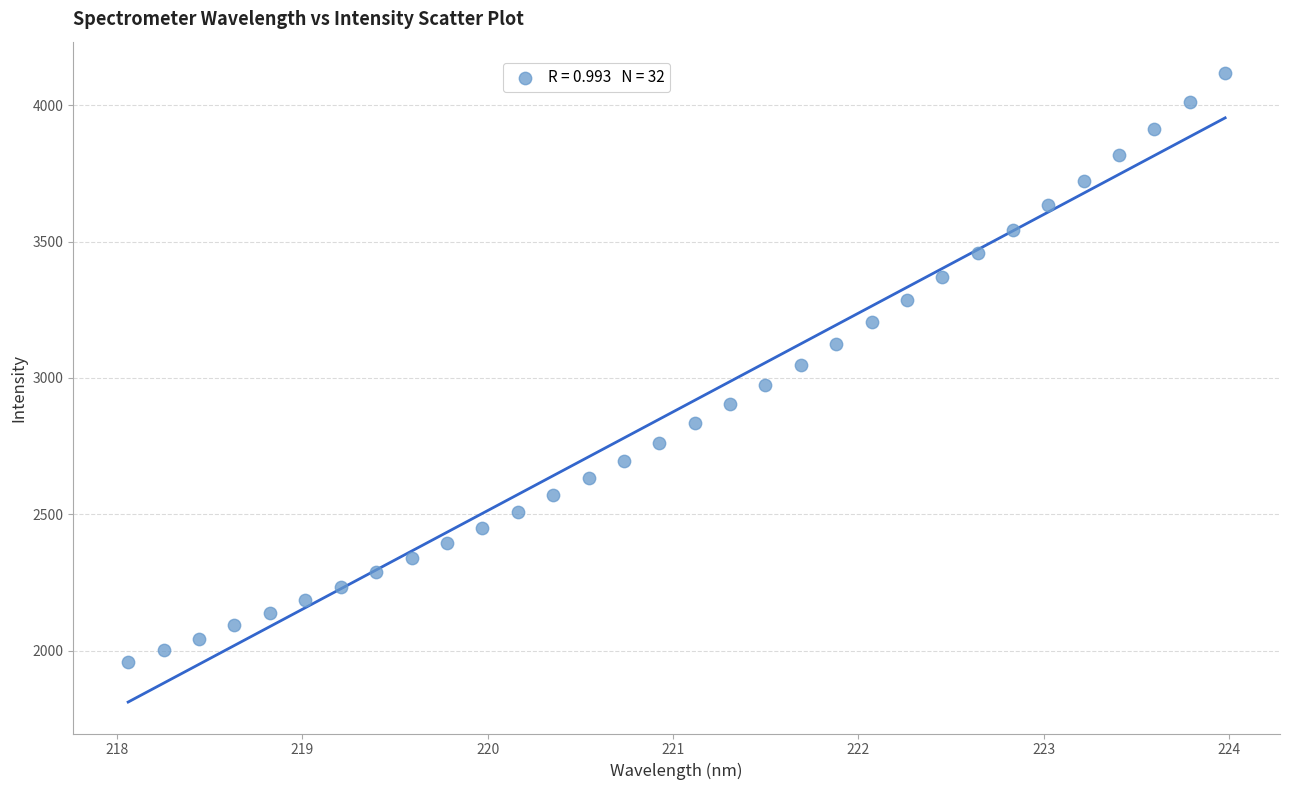

What is the range of X values (max minus min)?

5.9